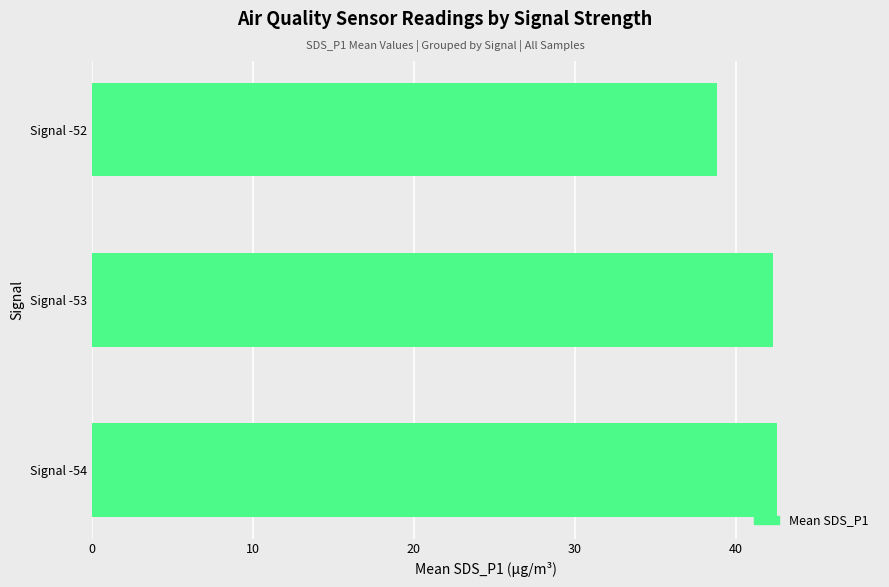

Which category has the lowest value across all series?

Signal -52